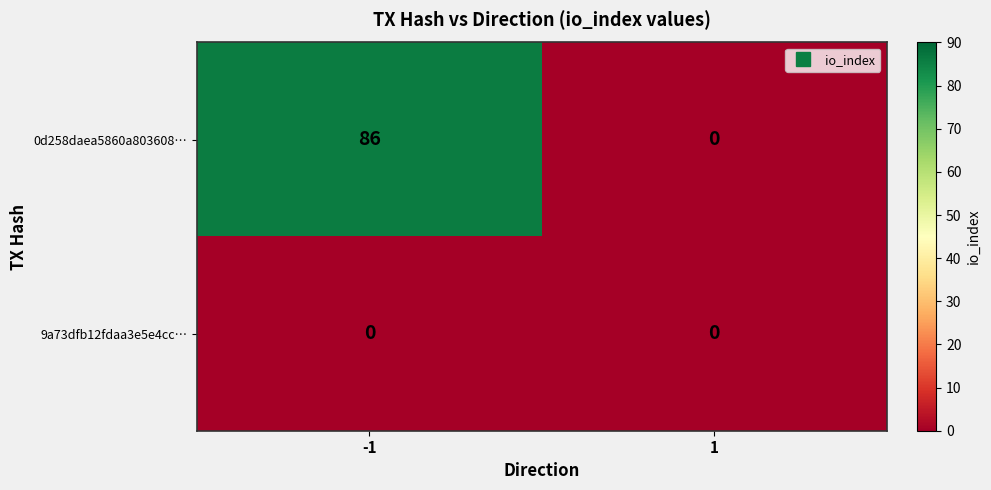

What is the sum of all 0d258daea5860a803608… values?

86